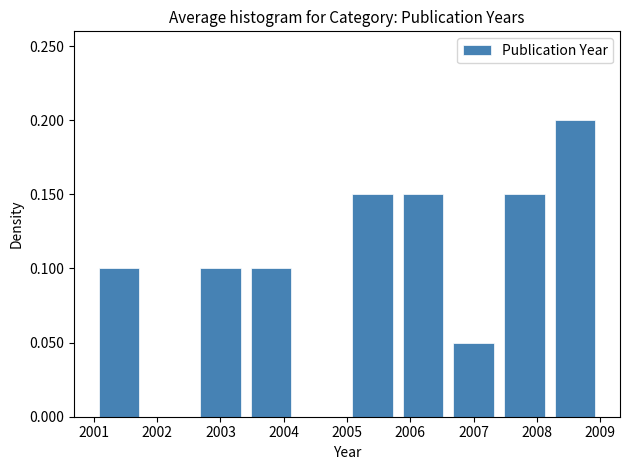

Reading left to right, list every bar in this chart as the range it spans on the x-axis followed by its height. The values are not printed on the chart, so give them approximately, as read against the axis.

2001.0 to 2001.8: 0.10
2001.8 to 2002.6: 0
2002.6 to 2003.4: 0.10
2003.4 to 2004.2: 0.10
2004.2 to 2005.0: 0
2005.0 to 2005.8: 0.15
2005.8 to 2006.6: 0.15
2006.6 to 2007.4: 0.05
2007.4 to 2008.2: 0.15
2008.2 to 2009.0: 0.20